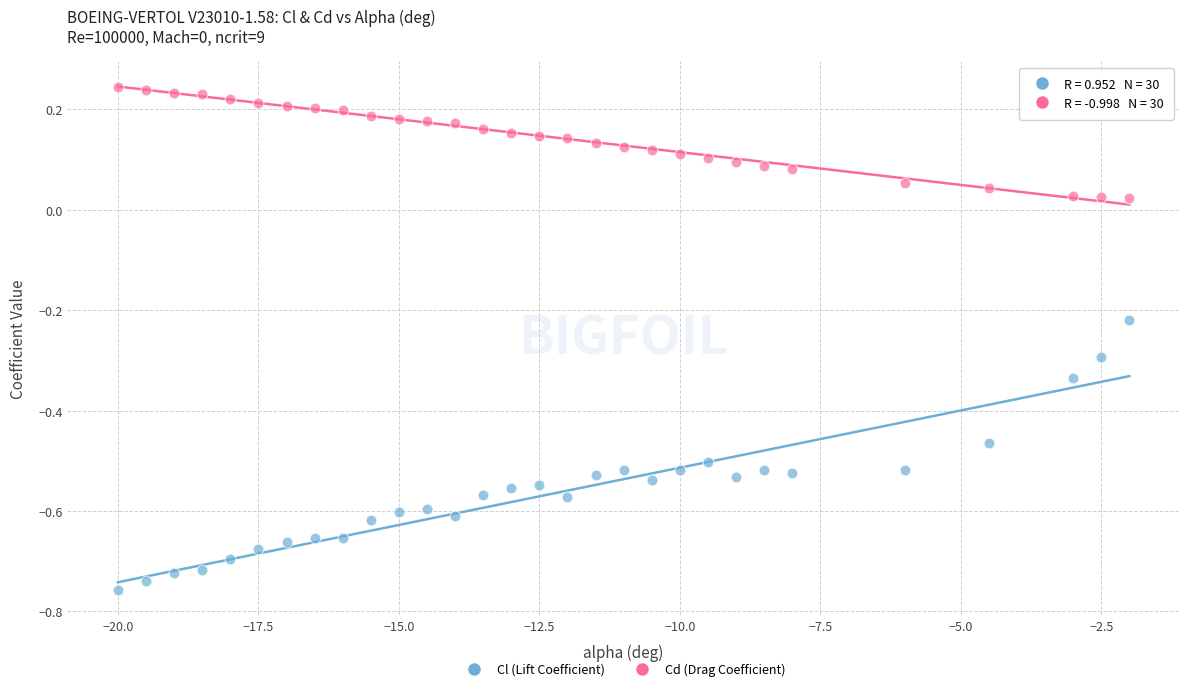

Which series reaches the minimum Y coordinate?

Cl (Lift Coefficient)